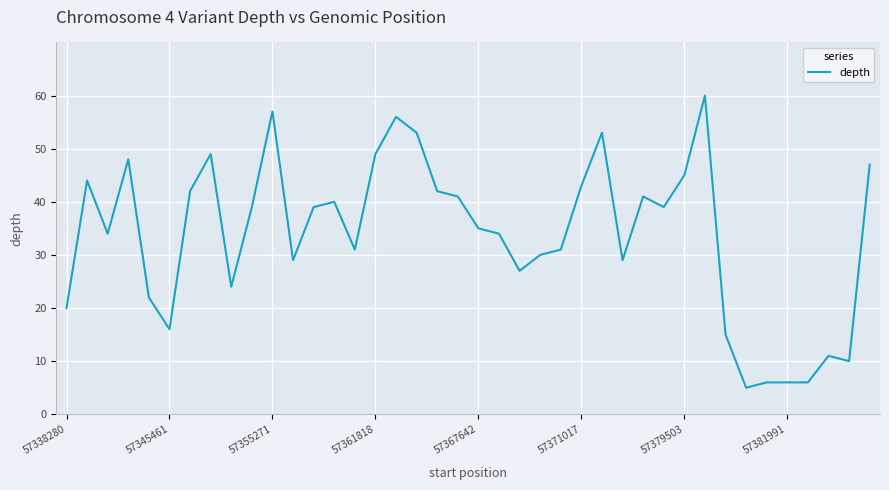

What is the difference between the maximum and minimum values?

55